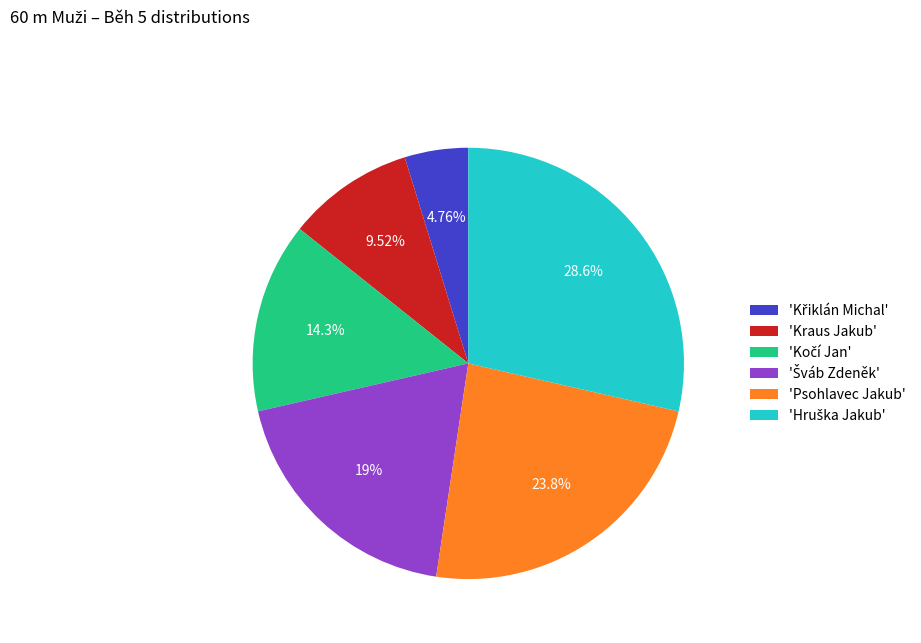

Do 'Kraus Jakub' and 'Psohlavec Jakub' together represent more than half of the pie?

No